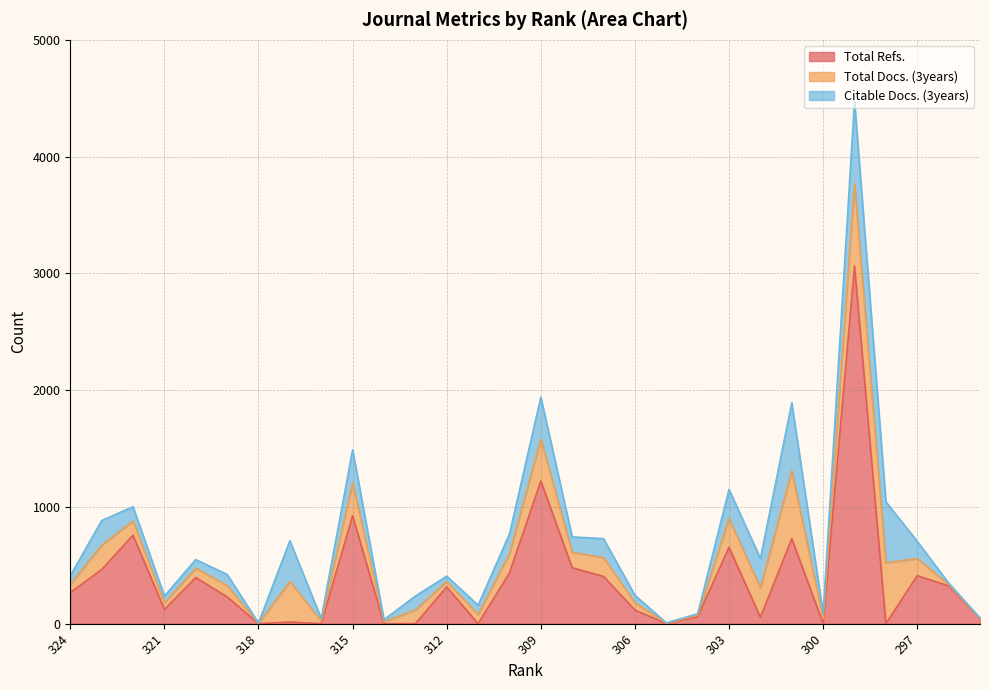

What is the approximate value of Total Docs. (3years) at 321?

57